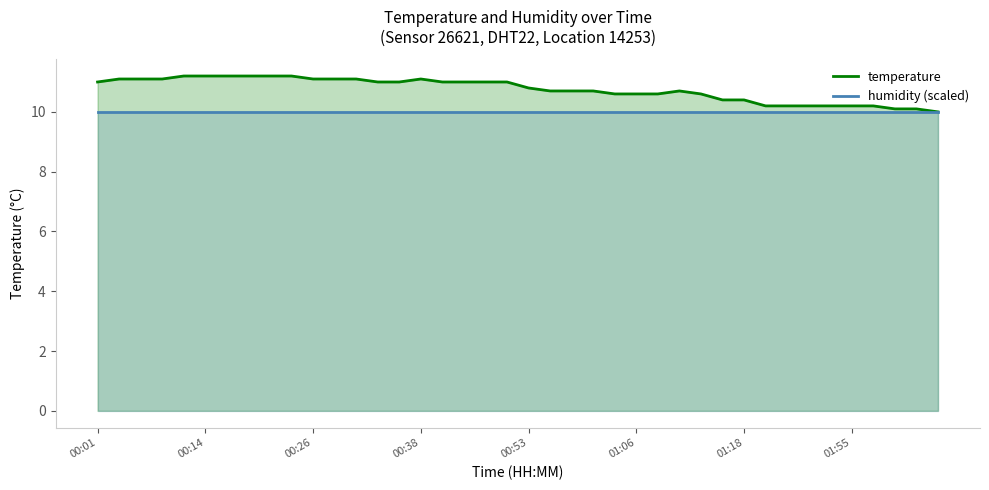

Which series has the widest spread of values?

temperature